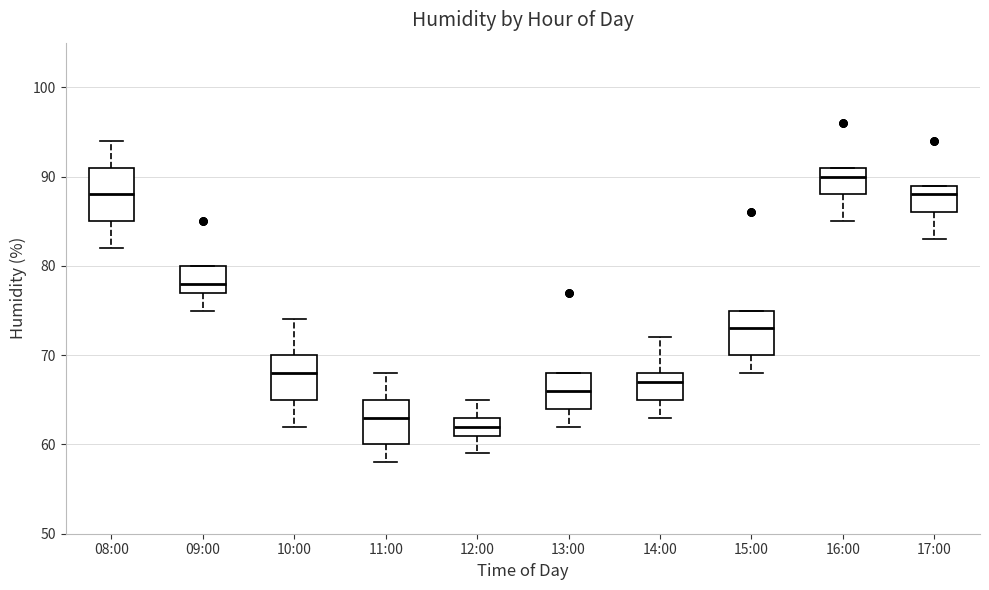

Reading left to right, read every box against the y-axis: the position of its median line, the range the box covers, and the ends of its whiskers. The values are not printed on the chart, so give them approximately, as read against the axis.

08:00: median 88, box 85 to 91, whiskers 82 to 94
09:00: median 78, box 77 to 80, whiskers 75 to 80
10:00: median 68, box 65 to 70, whiskers 62 to 74
11:00: median 63, box 60 to 65, whiskers 58 to 68
12:00: median 62, box 61 to 63, whiskers 59 to 65
13:00: median 66, box 64 to 68, whiskers 62 to 68
14:00: median 67, box 65 to 68, whiskers 63 to 72
15:00: median 73, box 70 to 75, whiskers 68 to 75
16:00: median 90, box 88 to 91, whiskers 85 to 91
17:00: median 88, box 86 to 89, whiskers 83 to 89